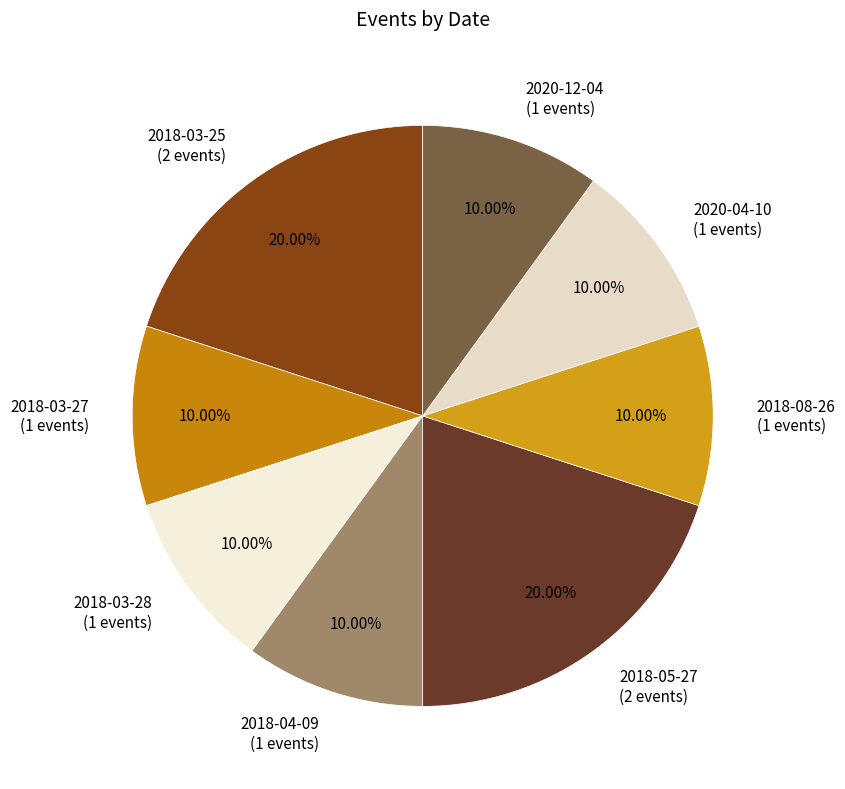

Which has a higher value, 2018-03-28 or 2018-03-25?

2018-03-25